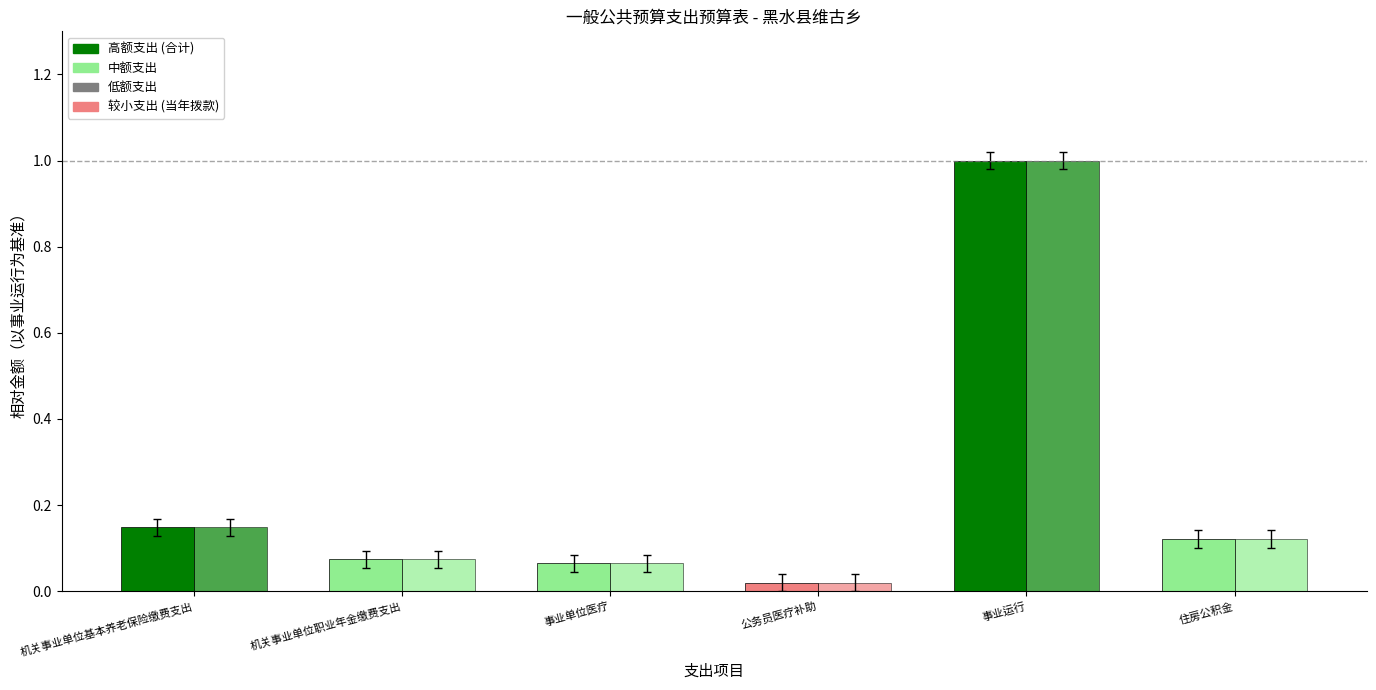

How many groups of bars are there?

6